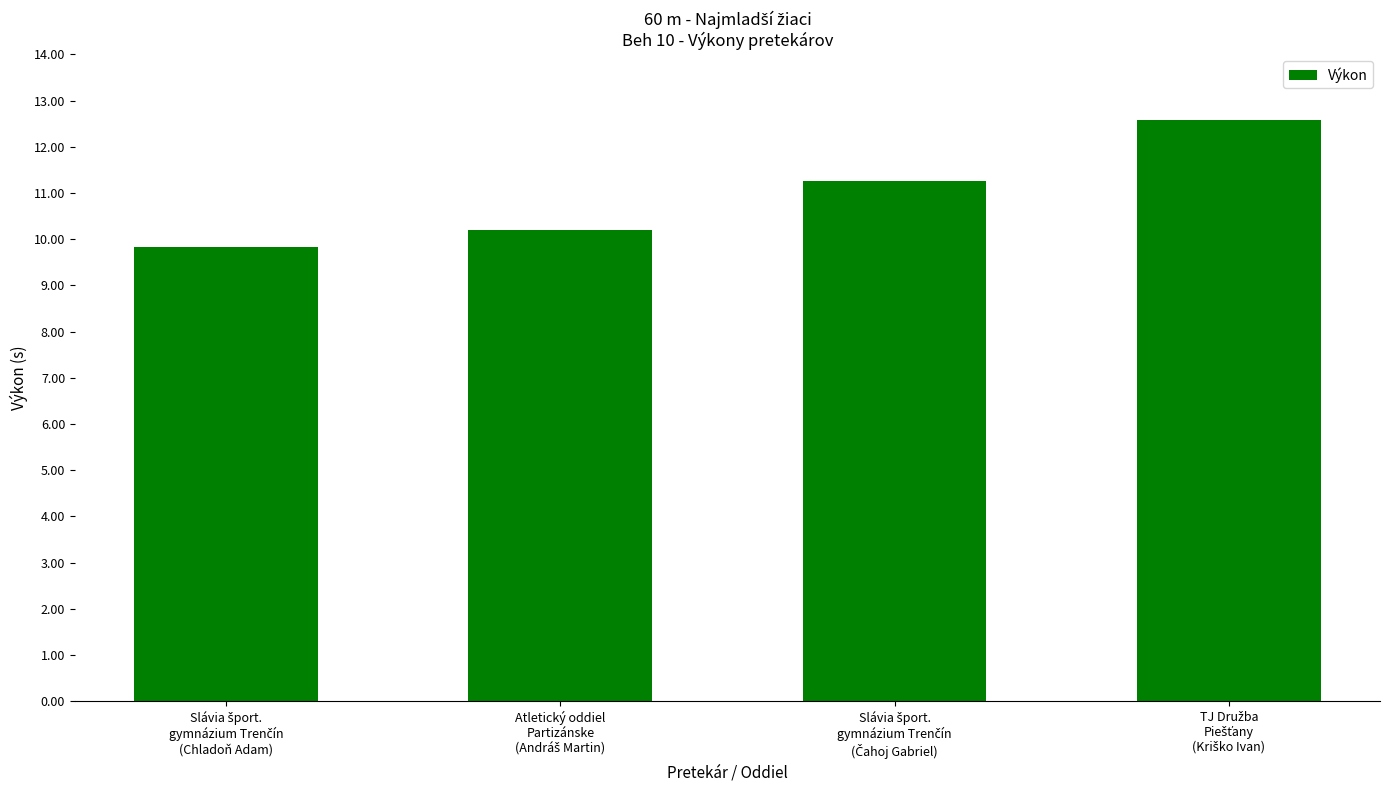

What is the minimum value shown in the chart?

9.8